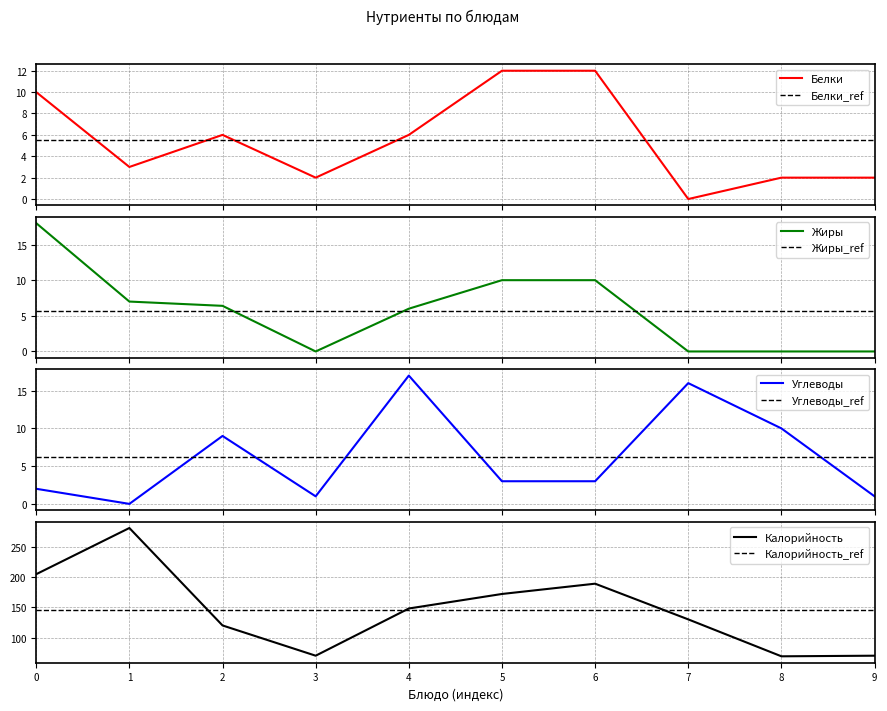

How many lines are shown in the chart?

4